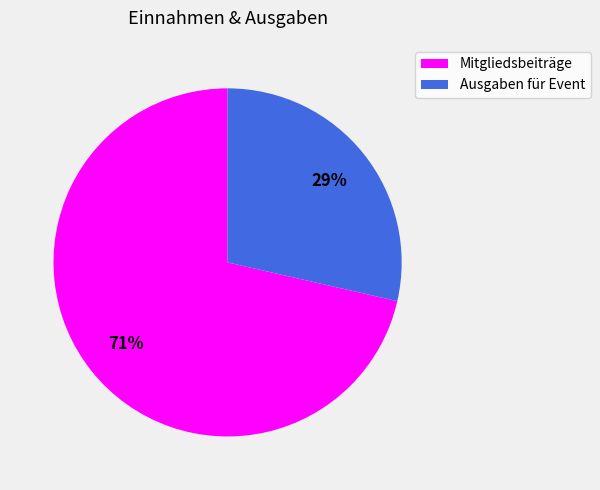

What percentage is the Ausgaben für Event slice, to the nearest percent?

29%